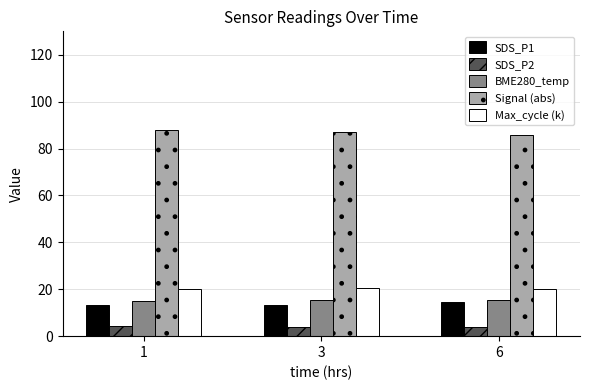

What is the difference between the highest and lowest values at 3?

82.9